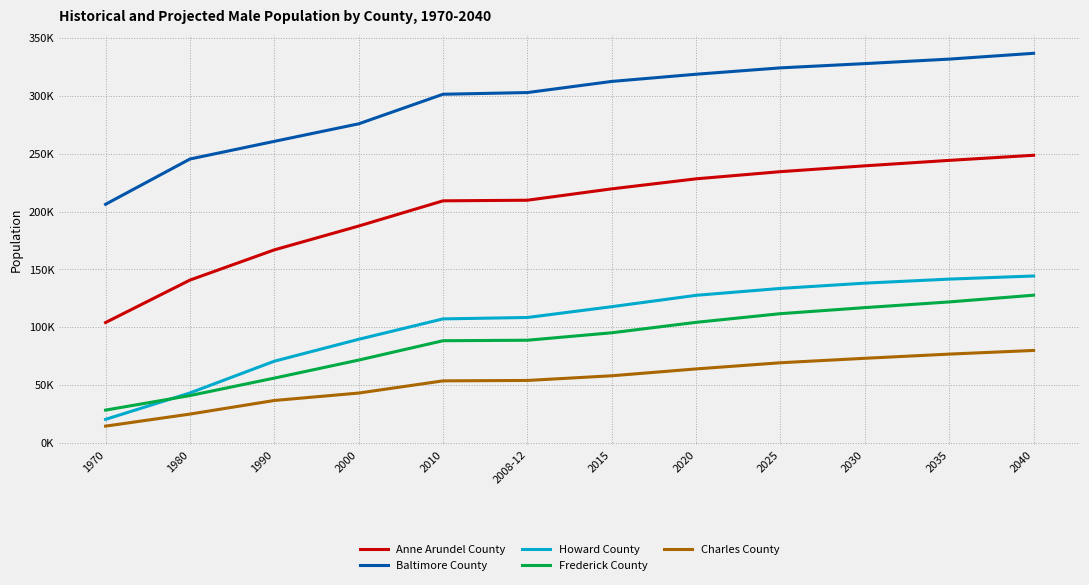

What is the minimum value shown in the chart?

14275.7